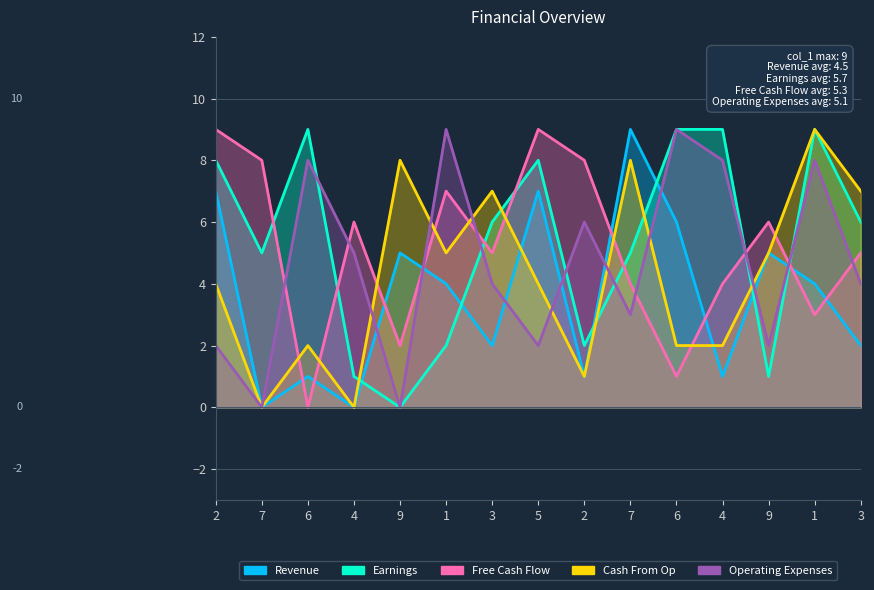

What is the label of the 3rd point from the left?

6